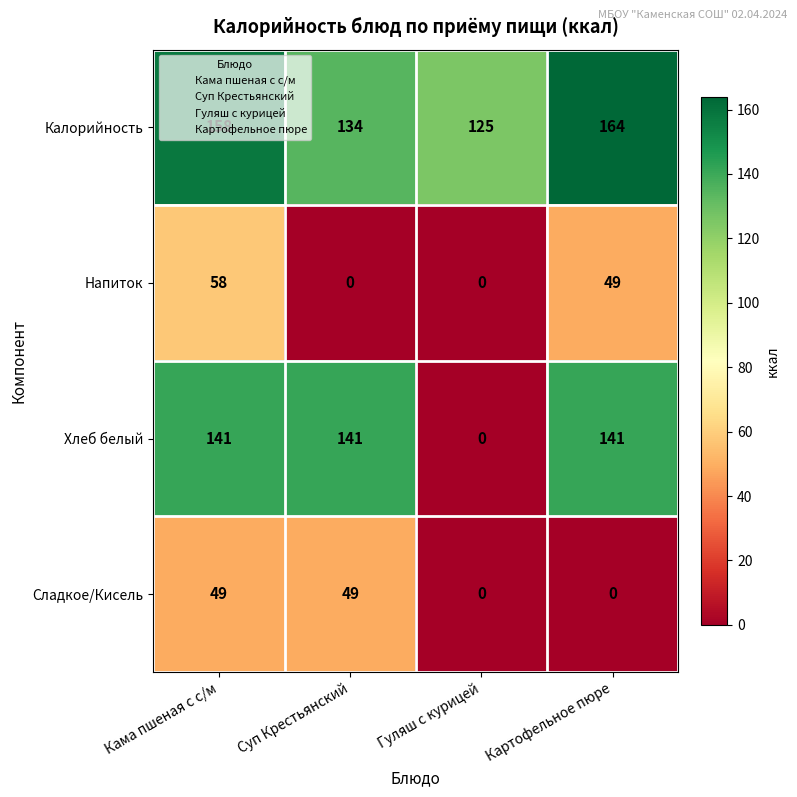

What is the difference between the maximum and minimum values in the Сладкое/Кисель series?

49